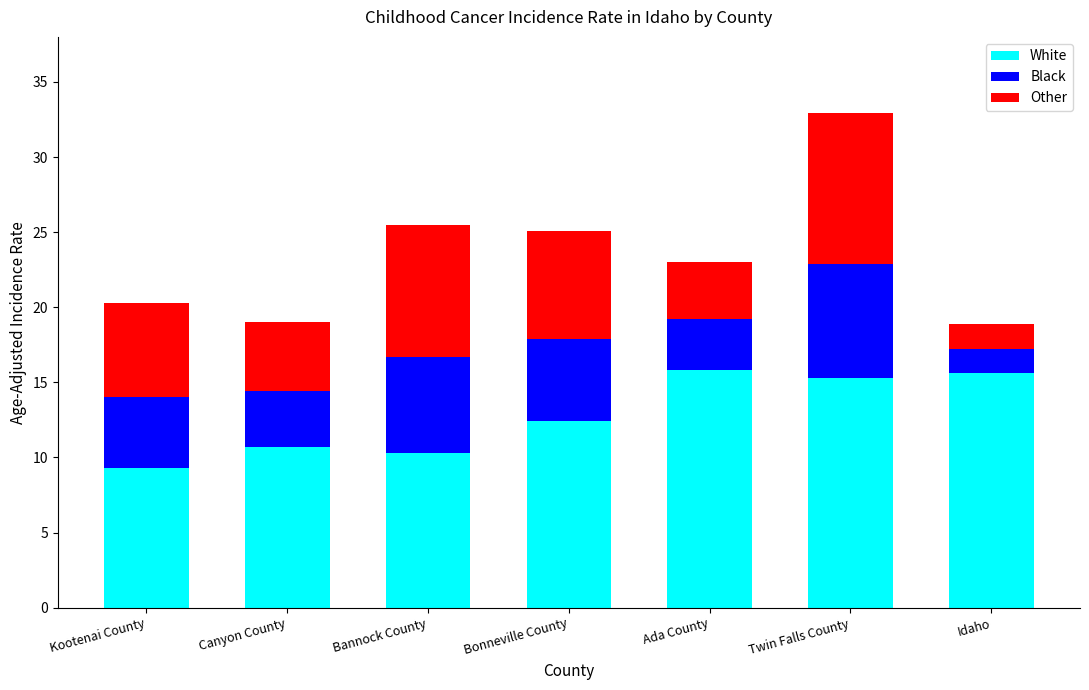

At which label does White first exceed 12?

Bonneville County